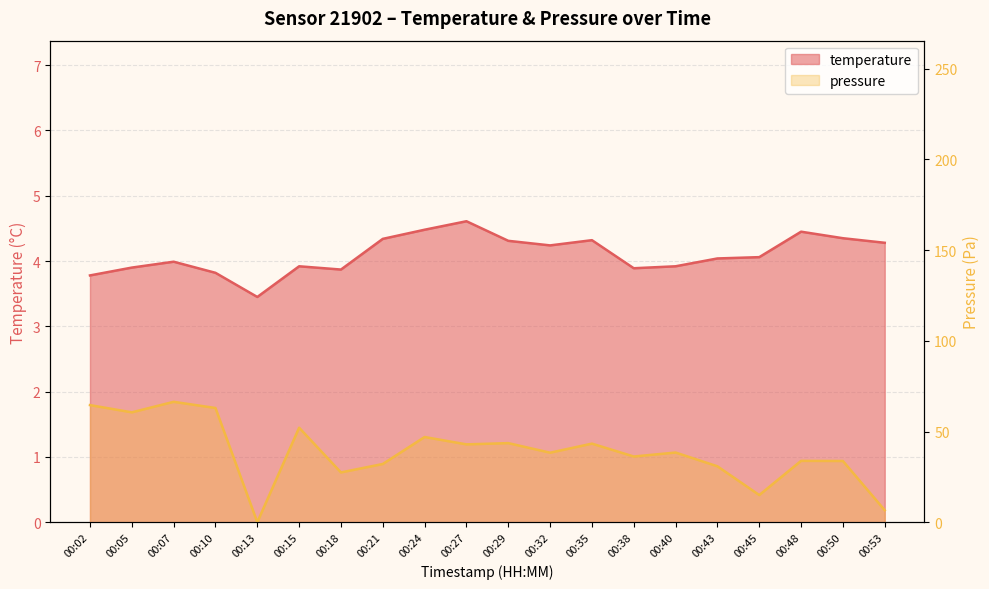

Where is pressure_norm nearest to the value 33?

00:50